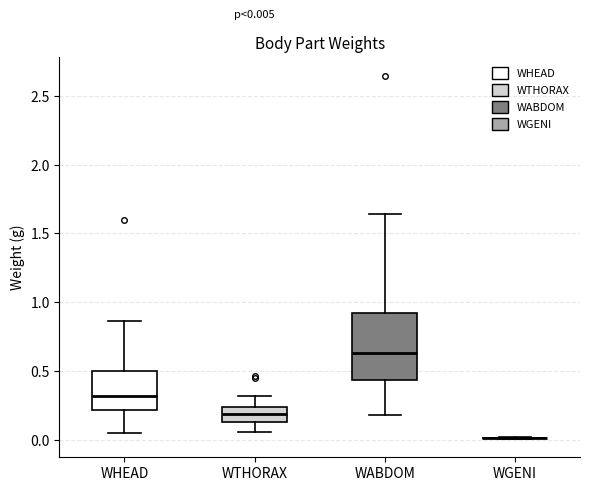

Comparing the boxes themselves (not the whiskers), which one is the tallest?

WABDOM